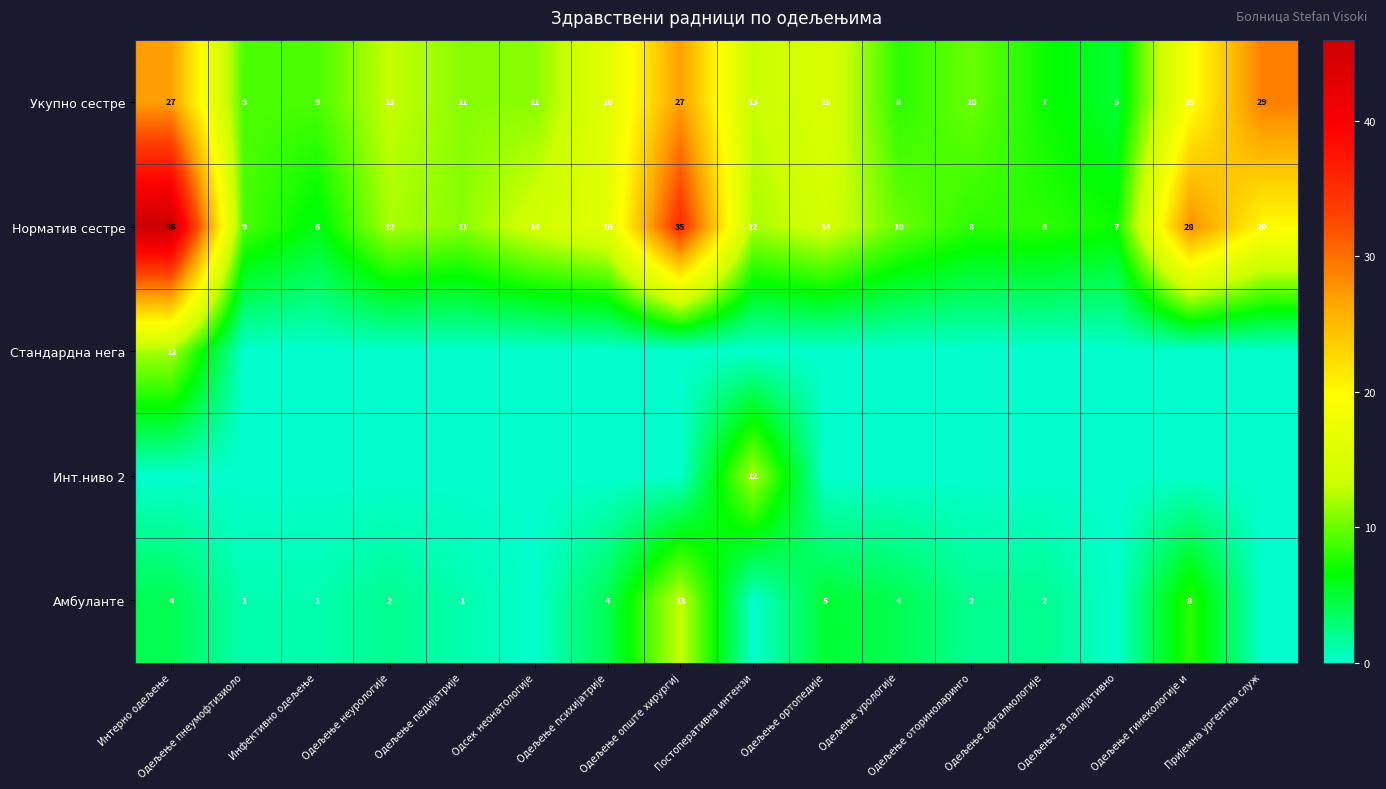

At which category is the sum across all series the highest?

Интерно одељење